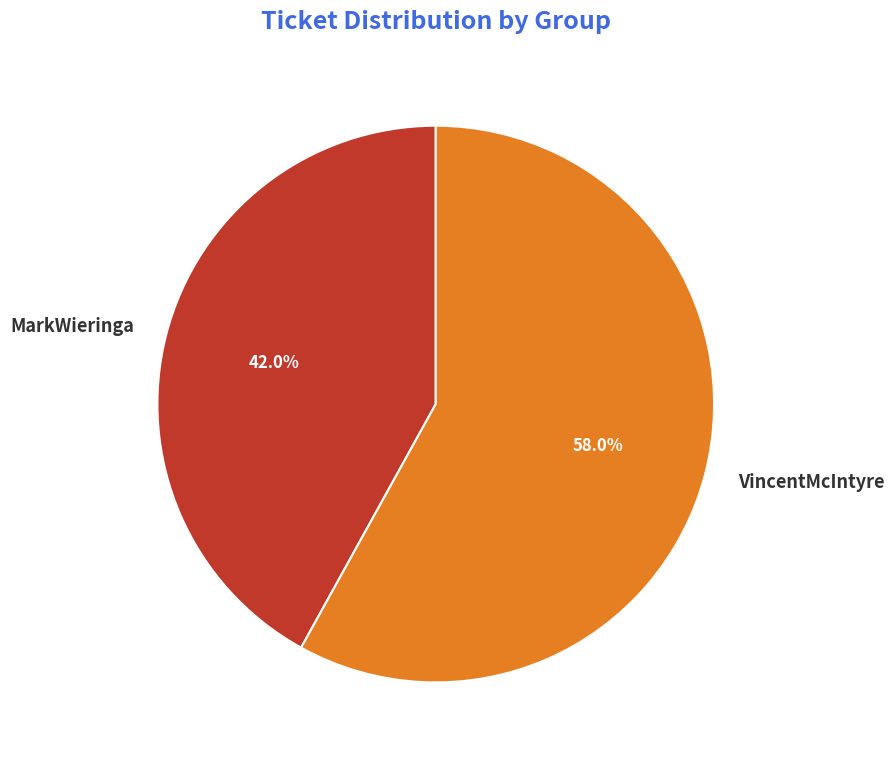

Is it true that VincentMcIntyre is 58% of the pie?

True